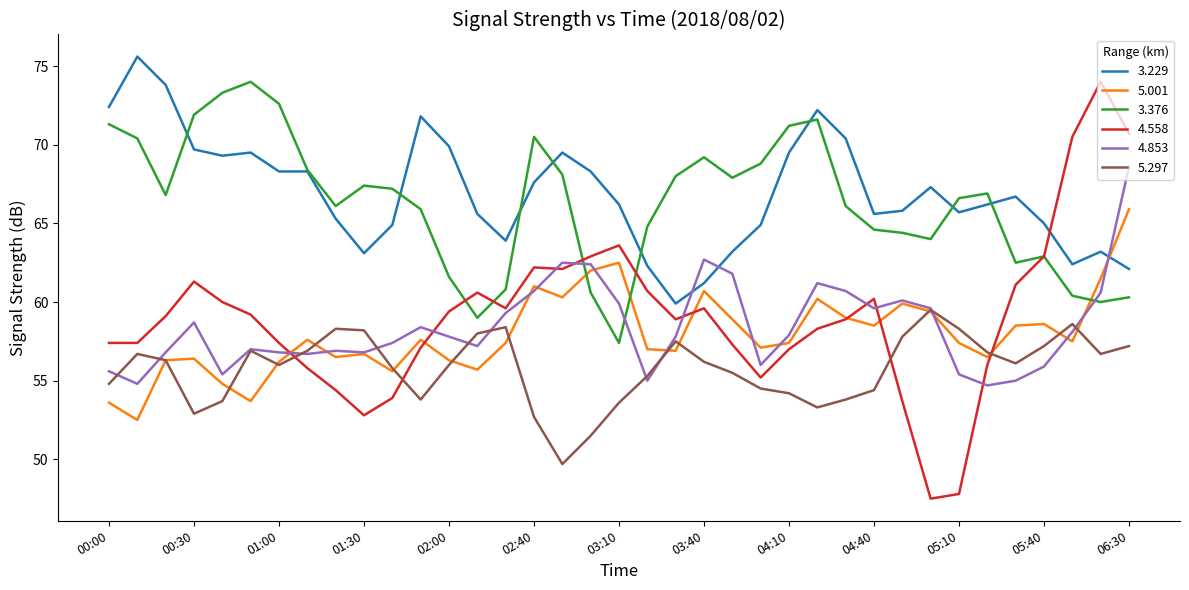

Which series has the largest range (max minus min)?

4.558